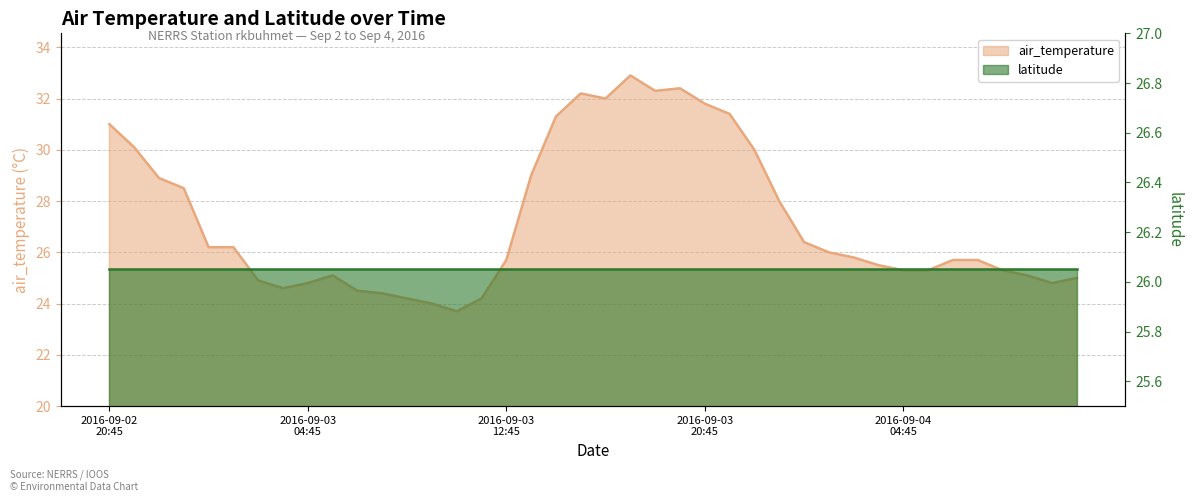

How many values exceed 25?

29